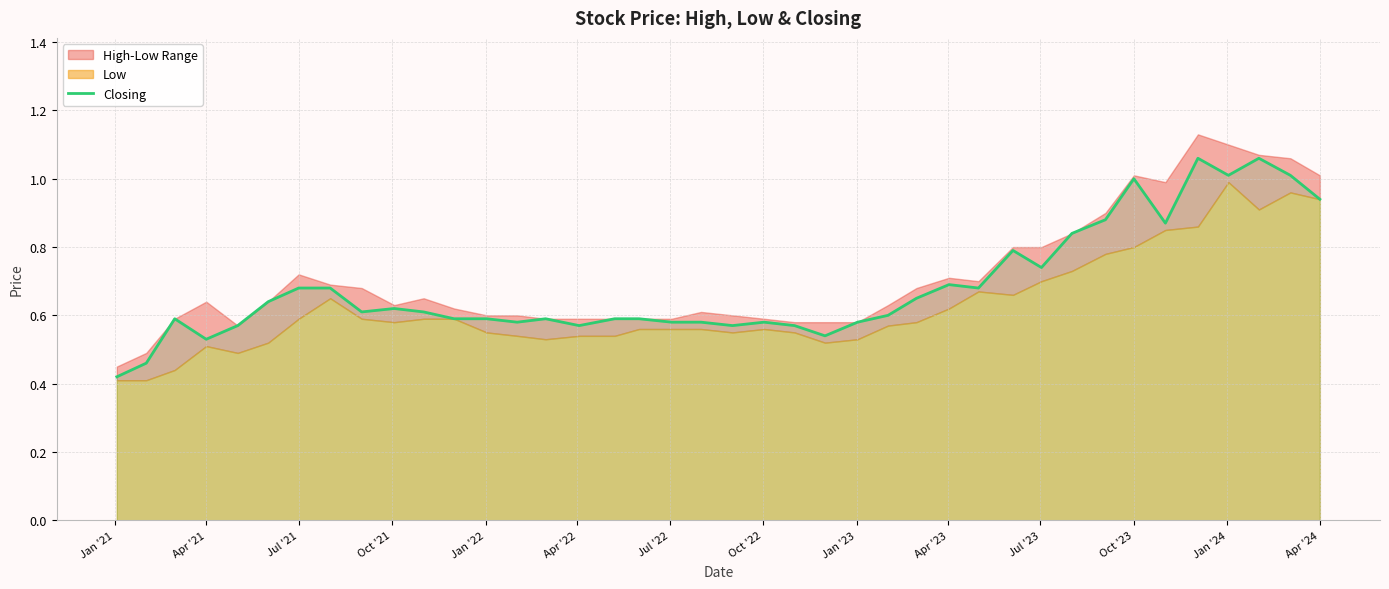

What is the value of the 27th point from the left?

0.7